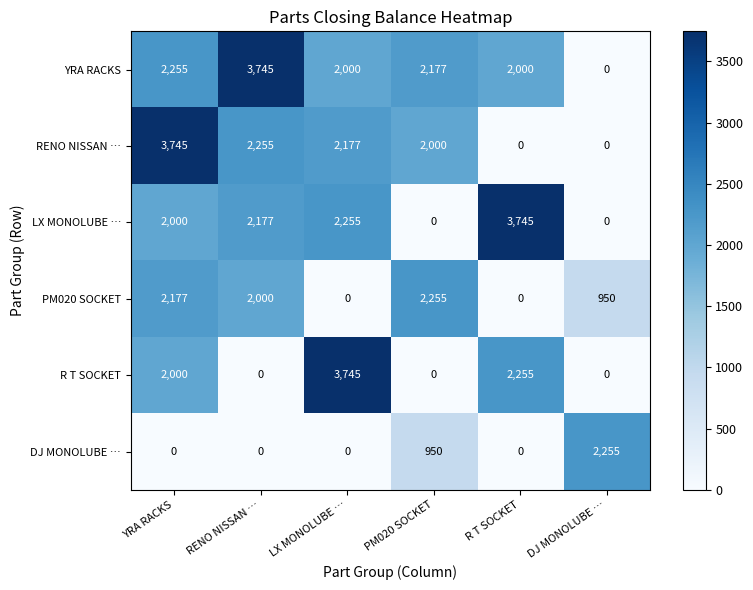

Count the number of data series in this chart.

6